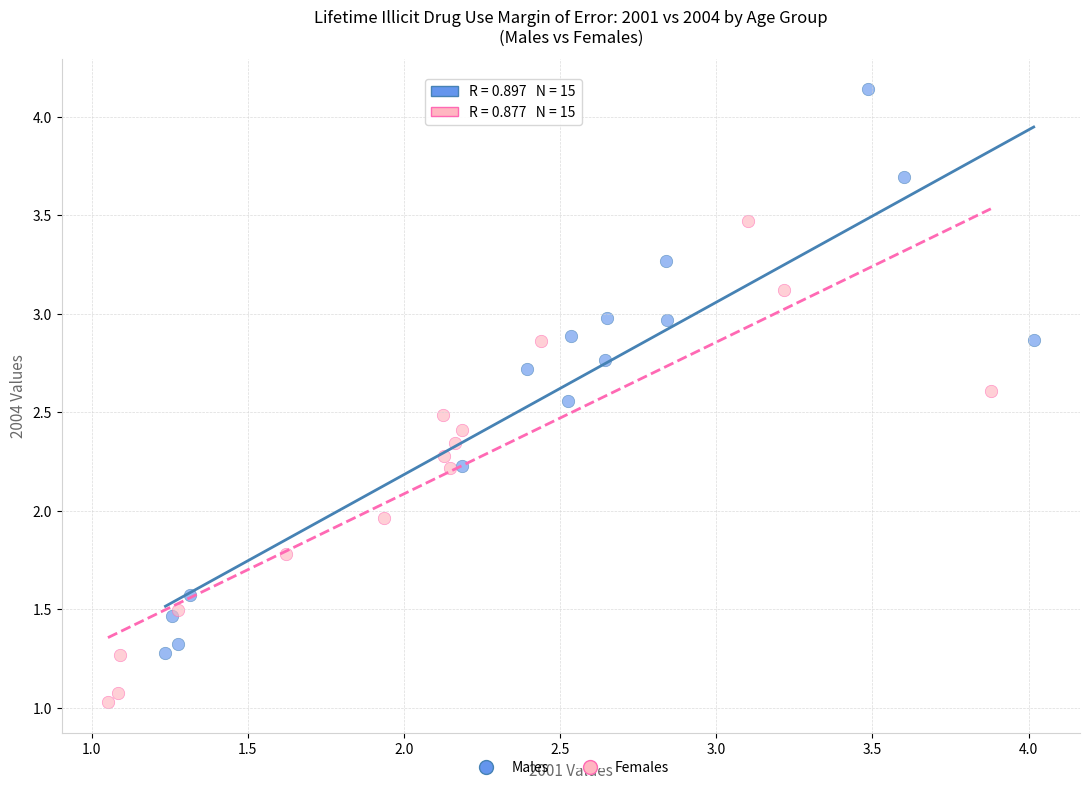

Which series reaches the maximum Y coordinate?

Males